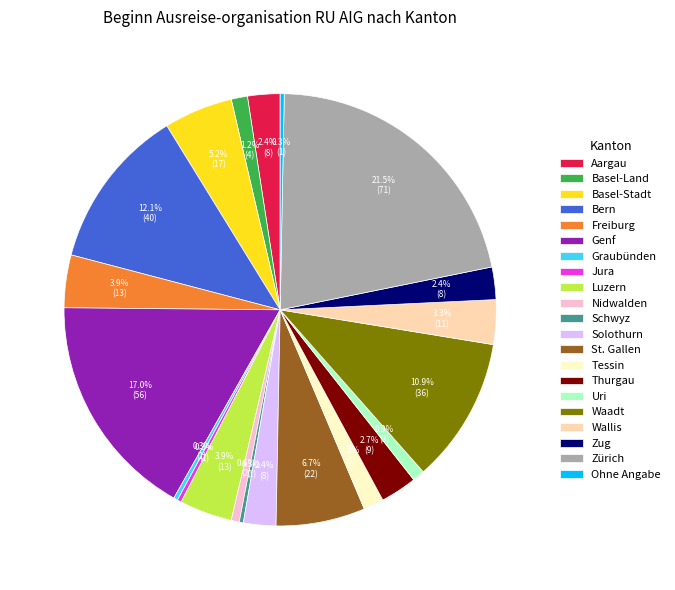

Does any single category account for the majority?

No